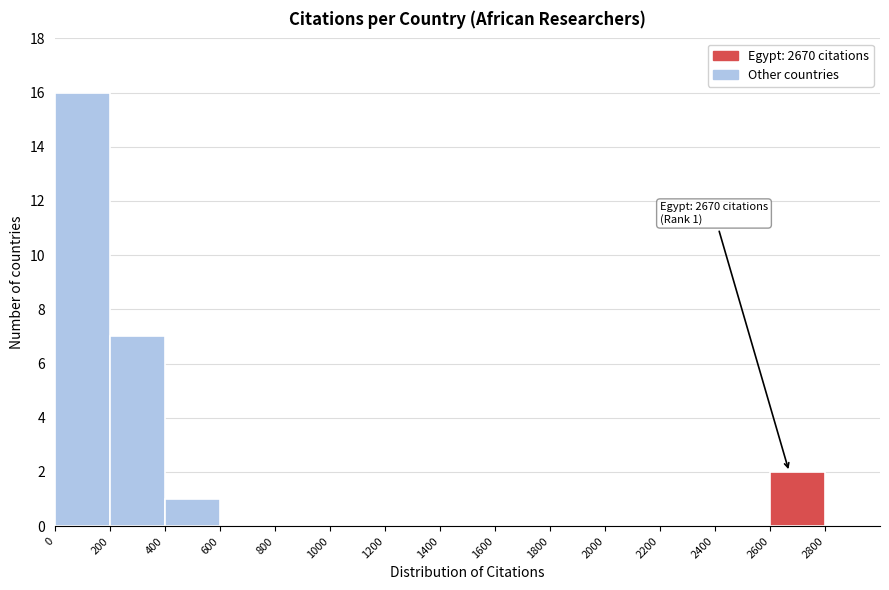

Which range on the x-axis has the tallest bar?

0 to 200